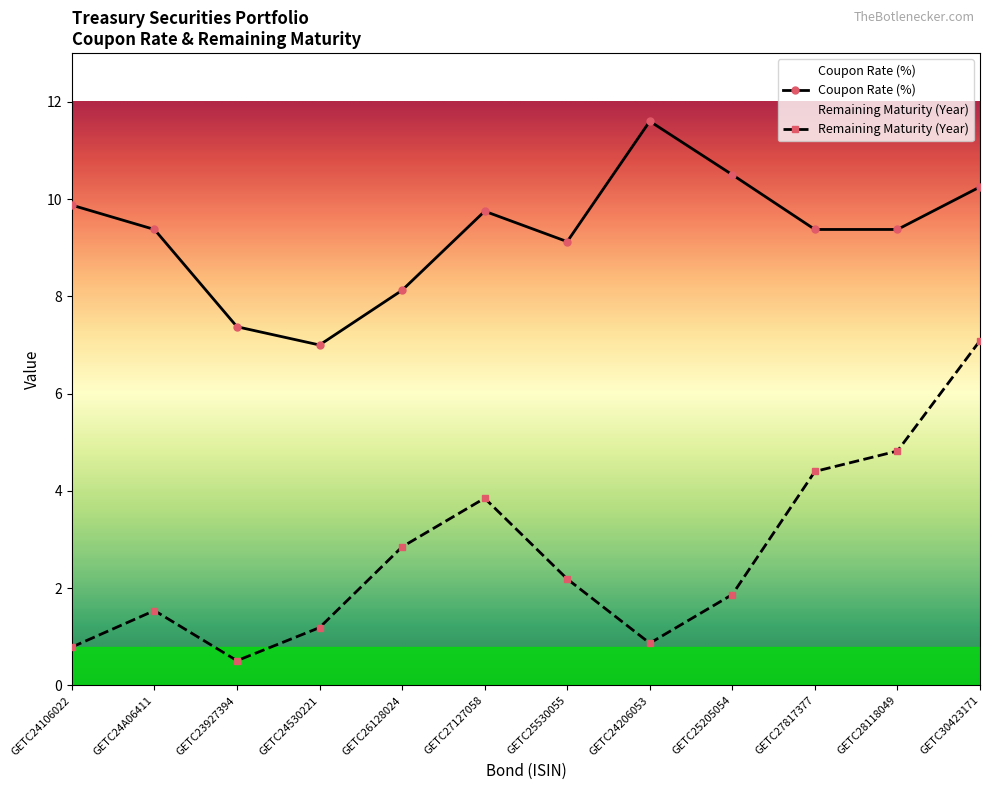

Where is the first local maximum for Coupon Rate (%)?

GETC27127058